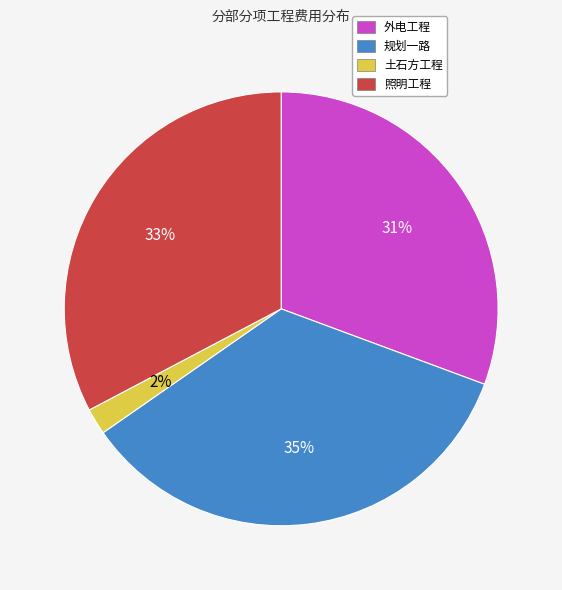

To the nearest percent, what is the combined percentage of 土石方工程 and 规划一路?

37%